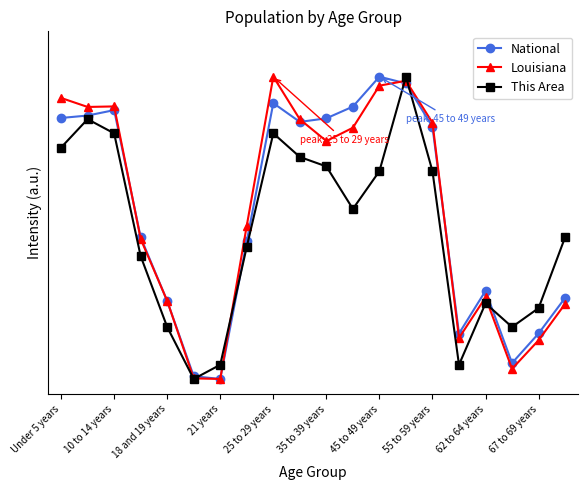

What are all the series names shown in the legend?

National, Louisiana, This Area